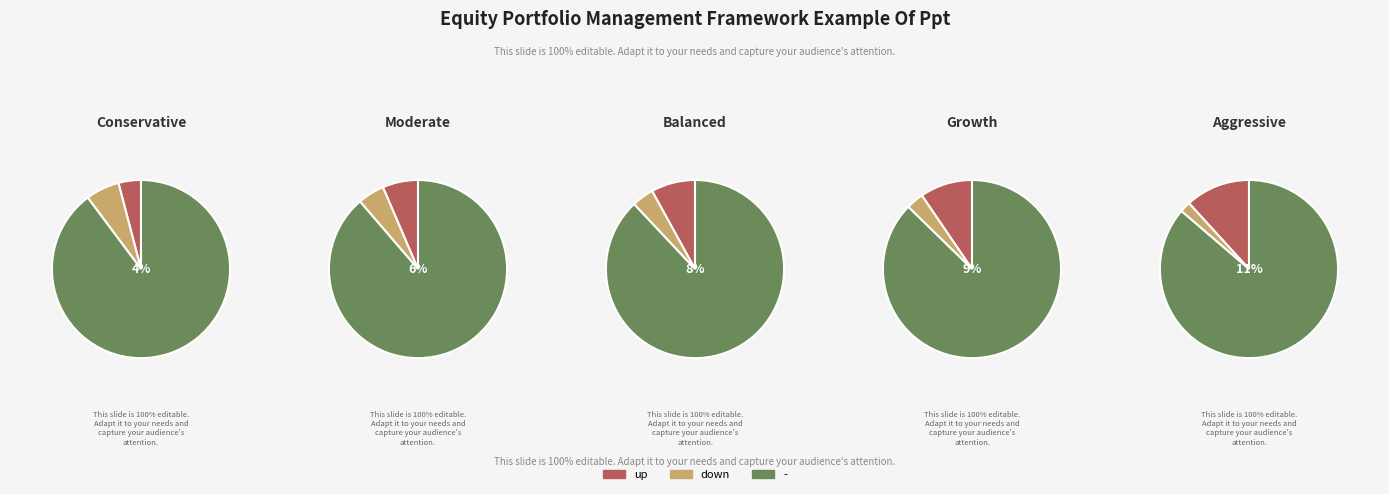

How much of the chart is everything except -?

12.0%